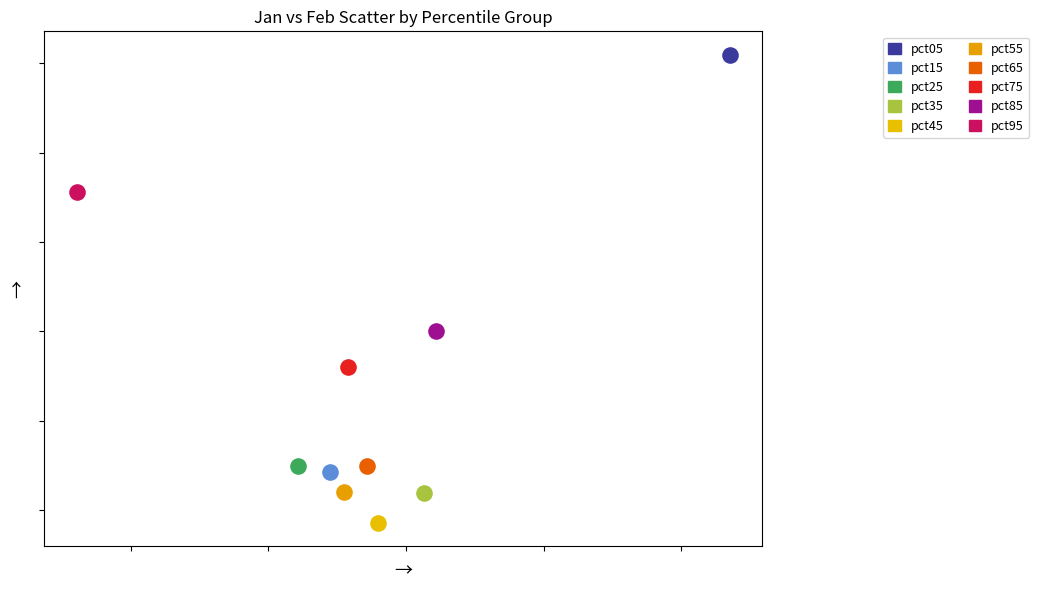

What are all the series names shown in the legend?

pct05, pct15, pct25, pct35, pct45, pct55, pct65, pct75, pct85, pct95